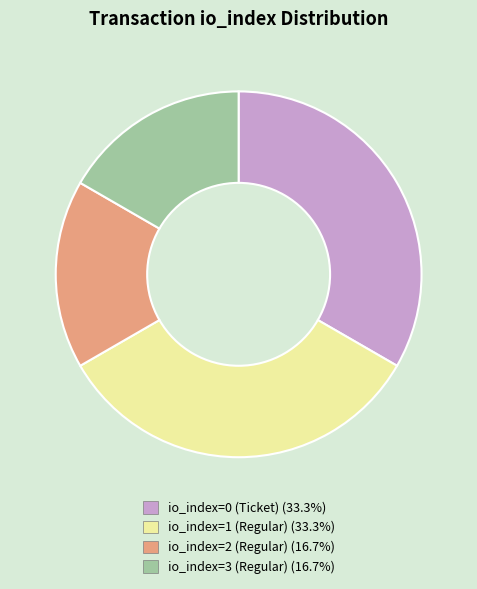

Does any single category account for the majority?

No